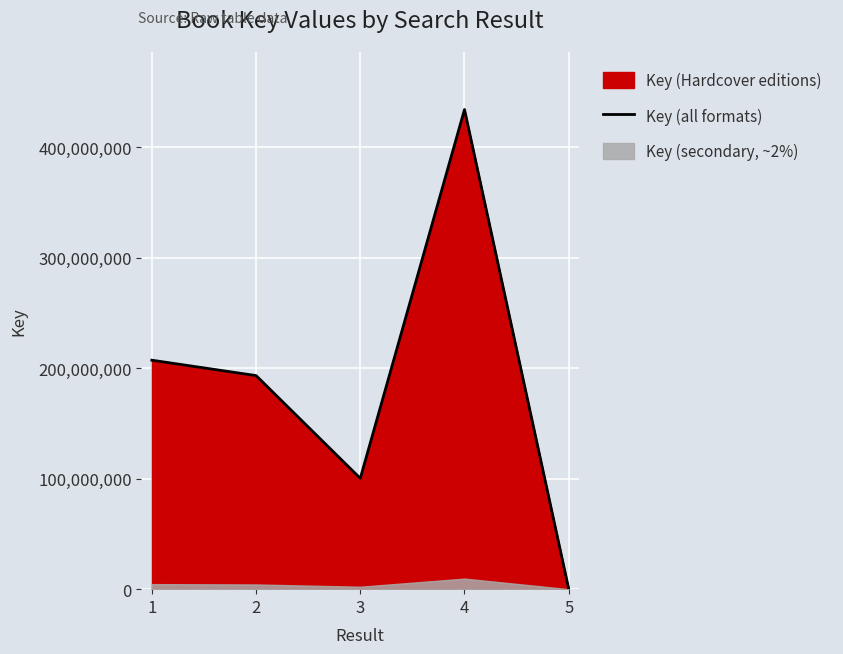

How many values are below 193340386?

2